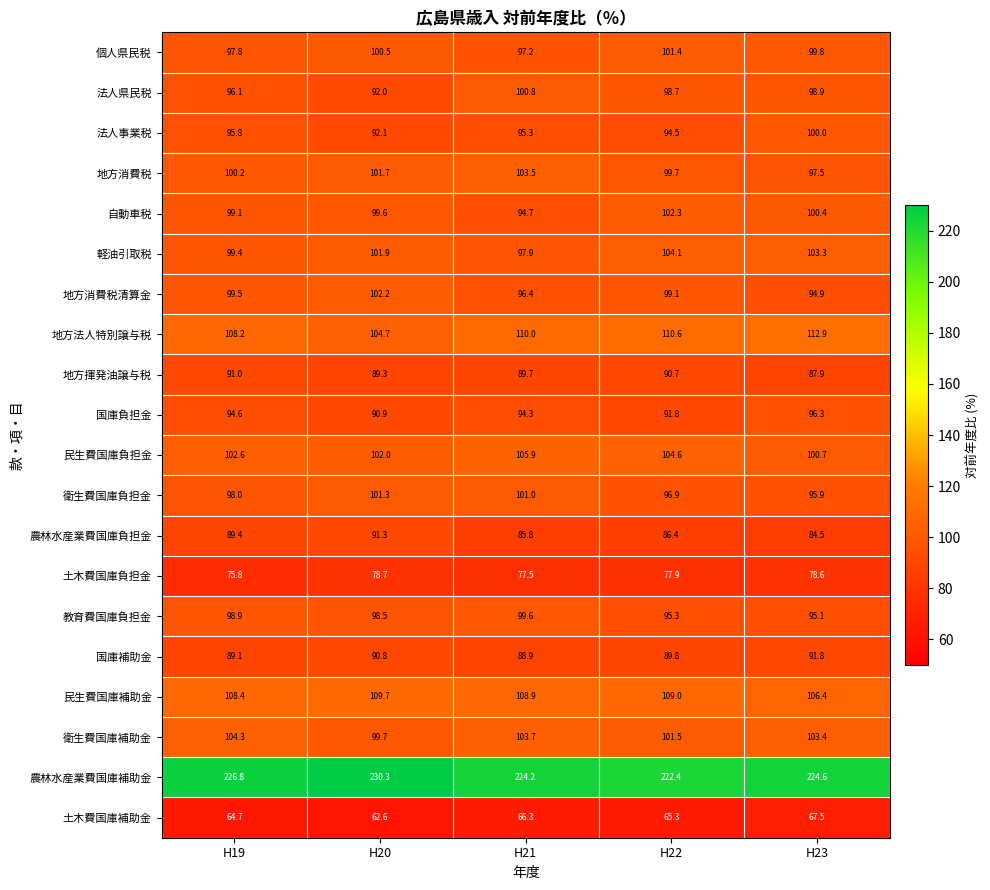

At which category is the sum across all series the highest?

H22